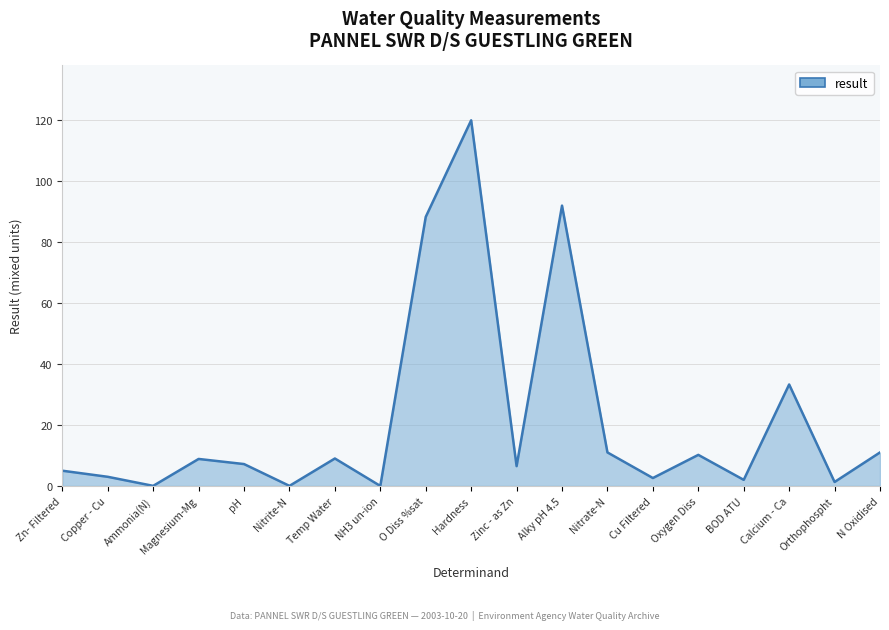

What is the sum of all values?

411.3